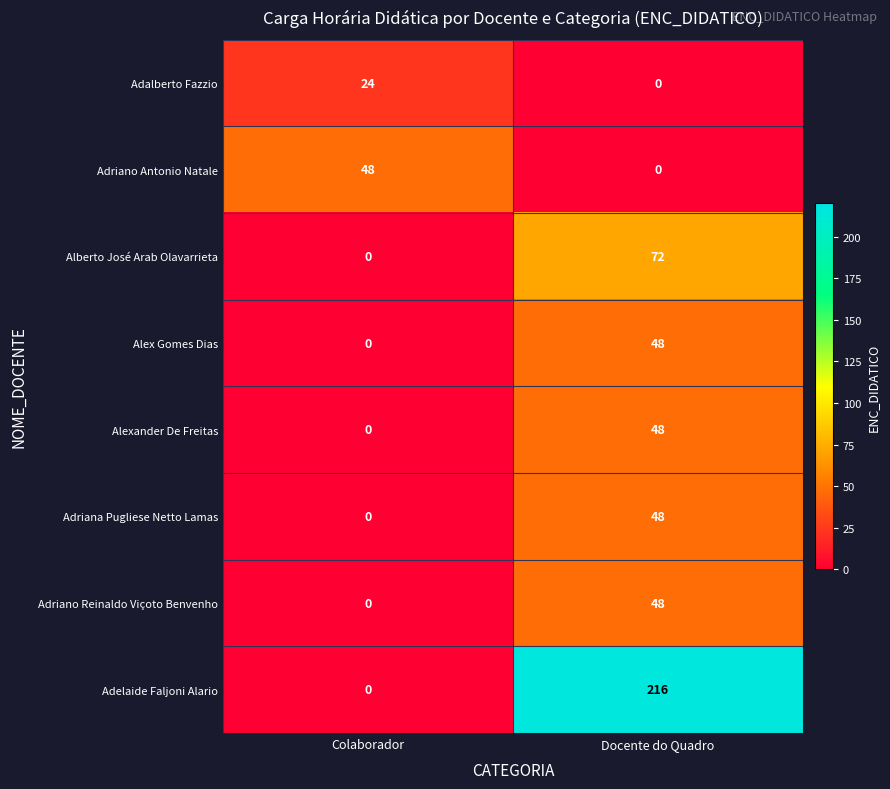

Which category has the highest value across all series?

Docente do Quadro